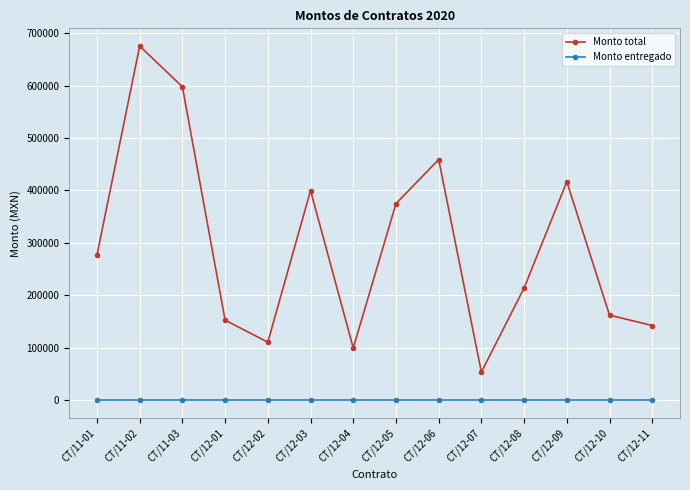

At which label is Monto total closest to 364589?

CT/12-05